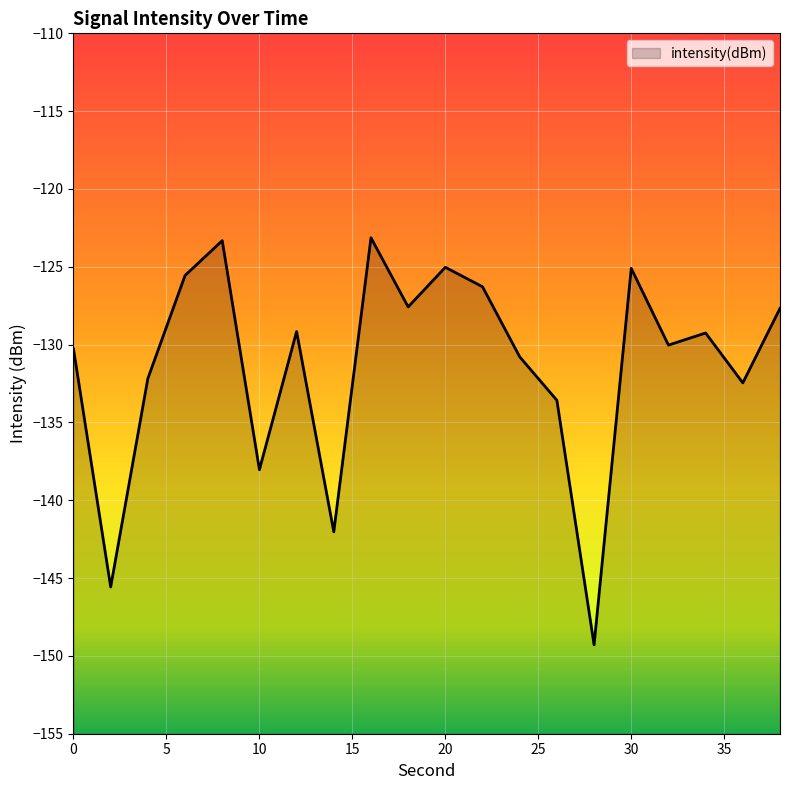

What is the value of the 10th point from the left?

-127.6